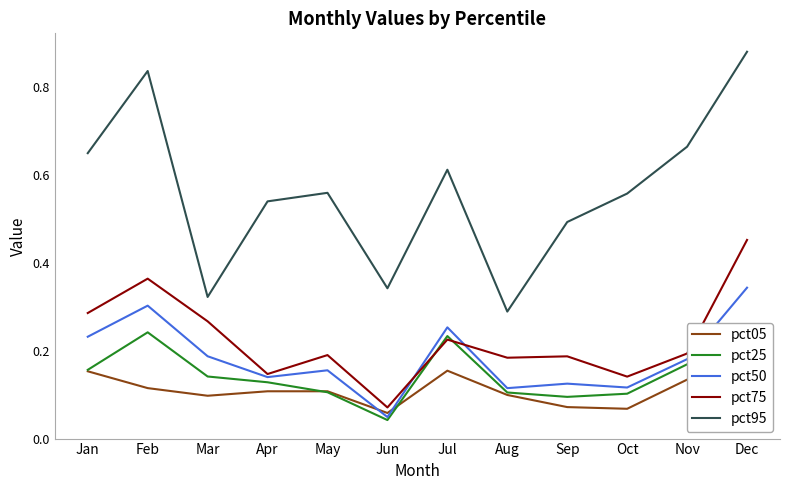

Between Jun and Sep, which series saw the biggest shift?

pct95